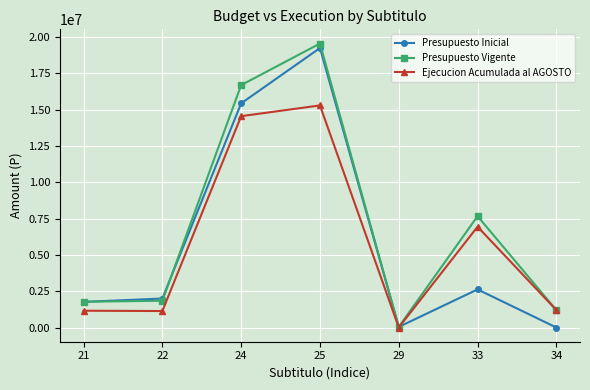

Is it true that Ejecucion Acumulada al AGOSTO equals 5494300 at 25?

False